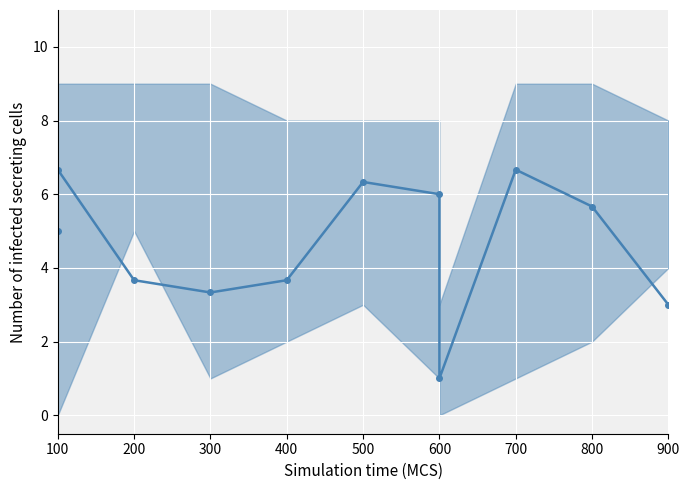

The chart shows a value of 4.9 at 200. True or false?

False